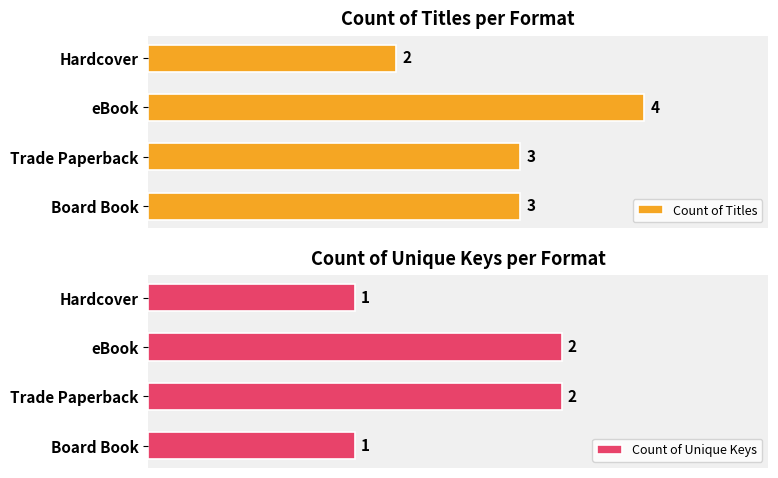

What is the highest value of the Count of Titles series?

4